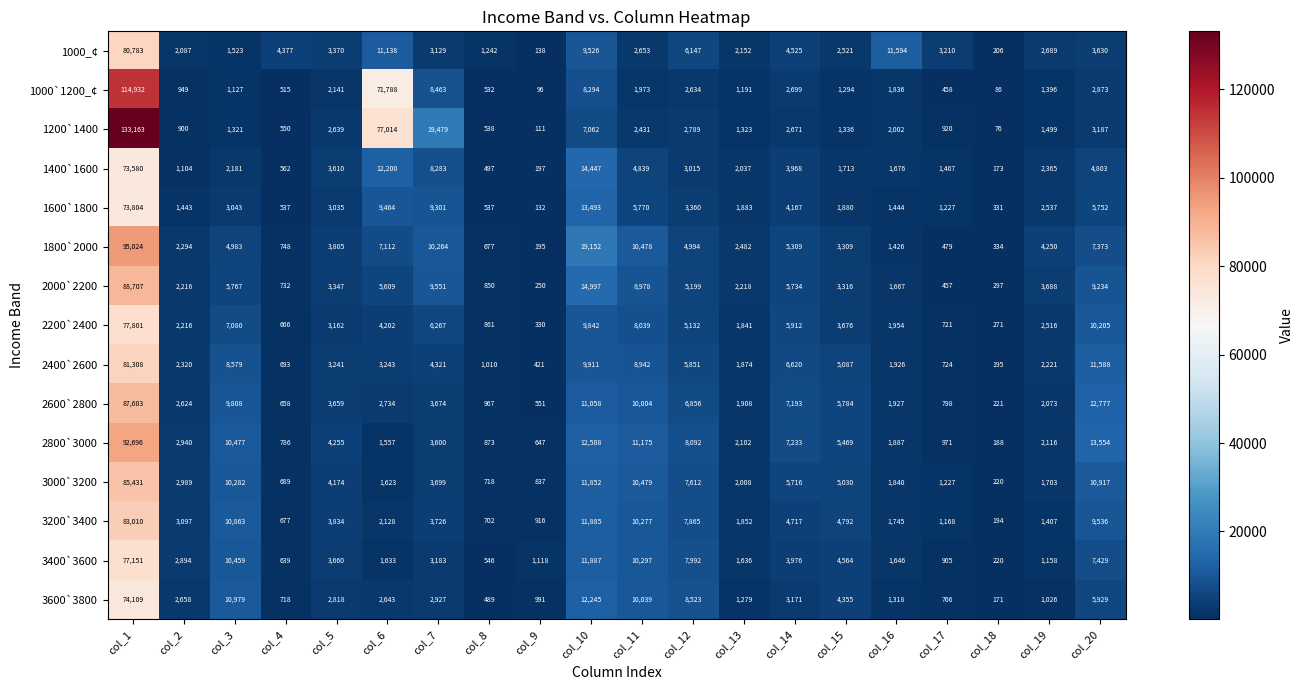

The value of 2600`2800 at col_1 is 153556. True or false?

False